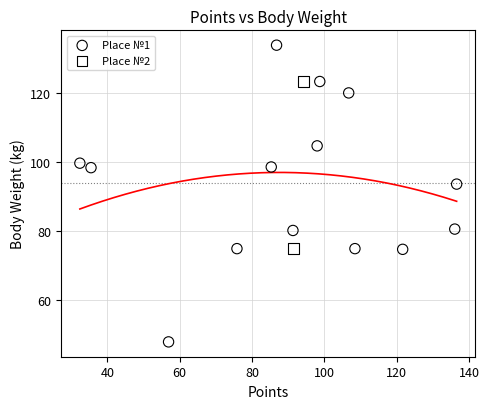

What are all the series names shown in the legend?

Place №1, Place №2